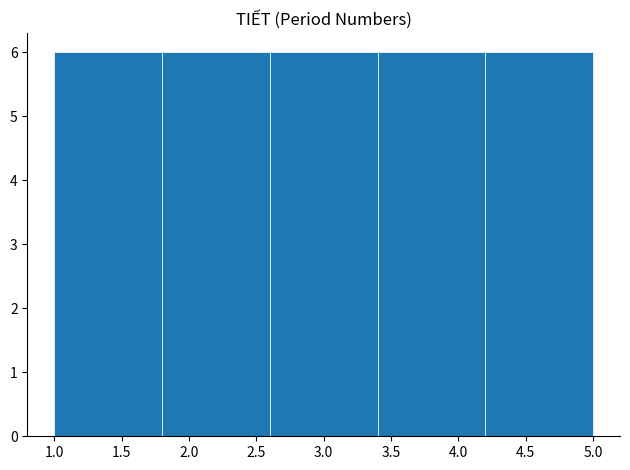

Reading left to right, list every bar in this chart as the range it spans on the x-axis followed by its height. The values are not printed on the chart, so give them approximately, as read against the axis.

1.0 to 1.8: 6
1.8 to 2.6: 6
2.6 to 3.4: 6
3.4 to 4.2: 6
4.2 to 5.0: 6